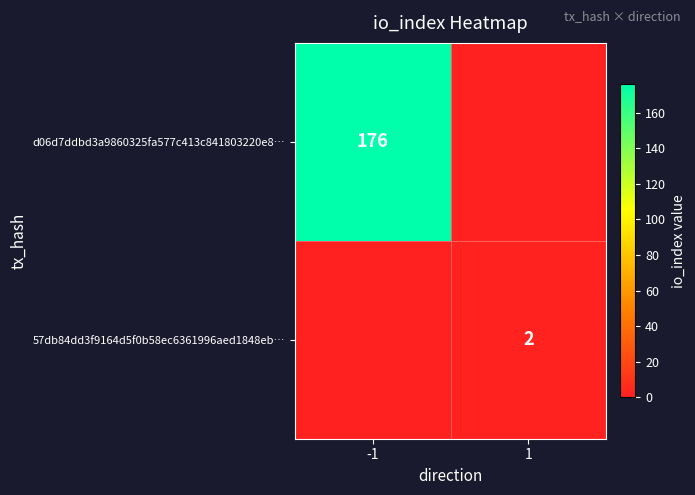

The value of d06d7ddbd3a9860325fa577c413c841803220e8… at -1 is 176. True or false?

True